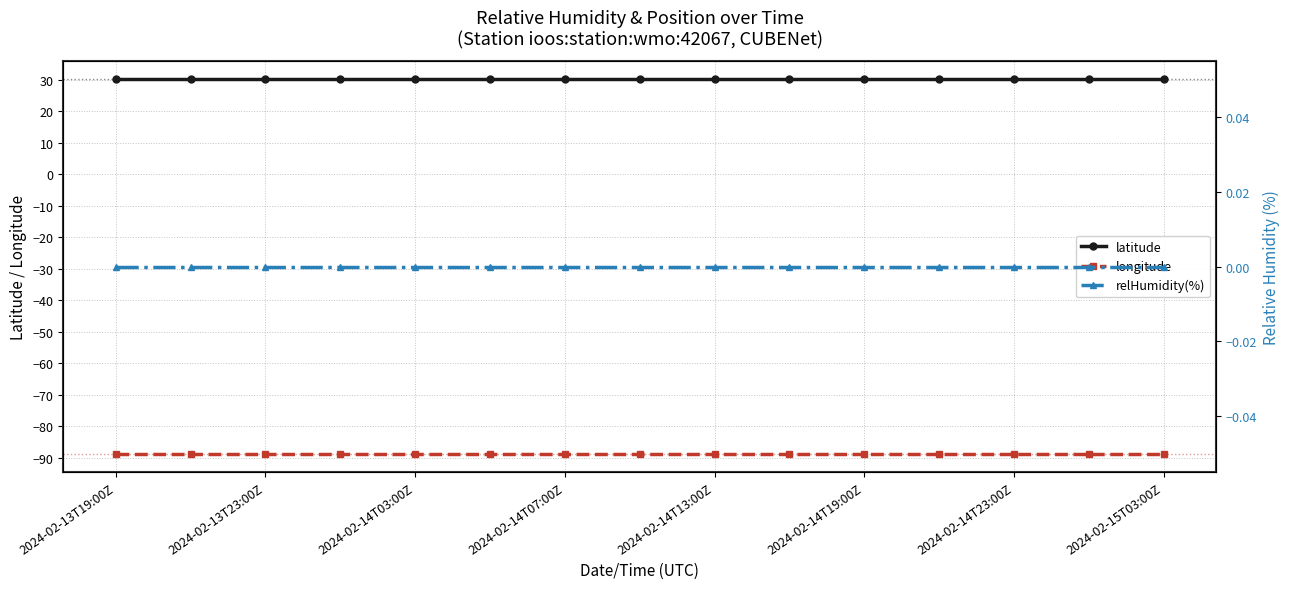

True or false: longitude has a value of -157.7 at 2024-02-14T03:00Z.

False